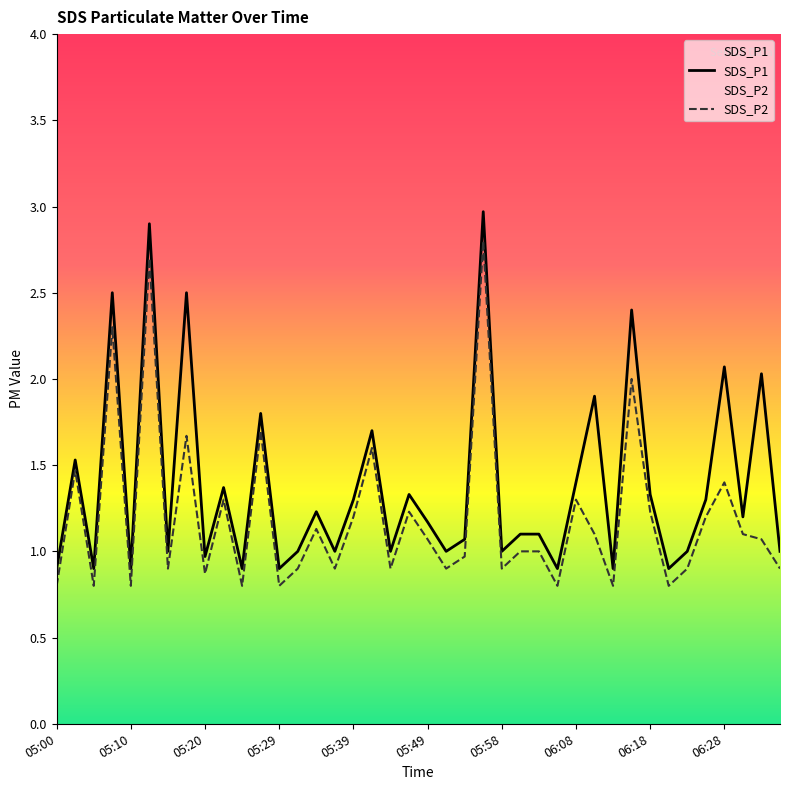

Reading left to right, list all the values displayed in this chart.

SDS_P1: 05:00=0.9	05:02=1.5	05:05=0.9	05:07=2.5	05:10=0.9	05:12=2.9	05:15=1.0	05:17=2.5	05:20=1.0	05:22=1.4	05:24=0.9	05:27=1.8	05:29=0.9	05:32=1.0	05:34=1.2	05:36=1.0	05:39=1.3	05:41=1.7	05:44=1.0	05:46=1.3	05:49=1.2	05:51=1.0	05:53=1.1	05:56=3.0	05:58=1.0	06:01=1.1	06:03=1.1	06:06=0.9	06:08=1.4	06:11=1.9	06:13=0.9	06:15=2.4	06:18=1.3	06:20=0.9	06:23=1.0	06:25=1.3	06:28=2.1	06:30=1.2	06:32=2.0	06:35=1.0
SDS_P2: 05:00=0.8	05:02=1.5	05:05=0.8	05:07=2.3	05:10=0.8	05:12=2.7	05:15=0.9	05:17=1.7	05:20=0.9	05:22=1.3	05:24=0.8	05:27=1.7	05:29=0.8	05:32=0.9	05:34=1.1	05:36=0.9	05:39=1.2	05:41=1.6	05:44=0.9	05:46=1.2	05:49=1.1	05:51=0.9	05:53=1.0	05:56=2.8	05:58=0.9	06:01=1.0	06:03=1.0	06:06=0.8	06:08=1.3	06:11=1.1	06:13=0.8	06:15=2.0	06:18=1.2	06:20=0.8	06:23=0.9	06:25=1.2	06:28=1.4	06:30=1.1	06:32=1.1	06:35=0.9